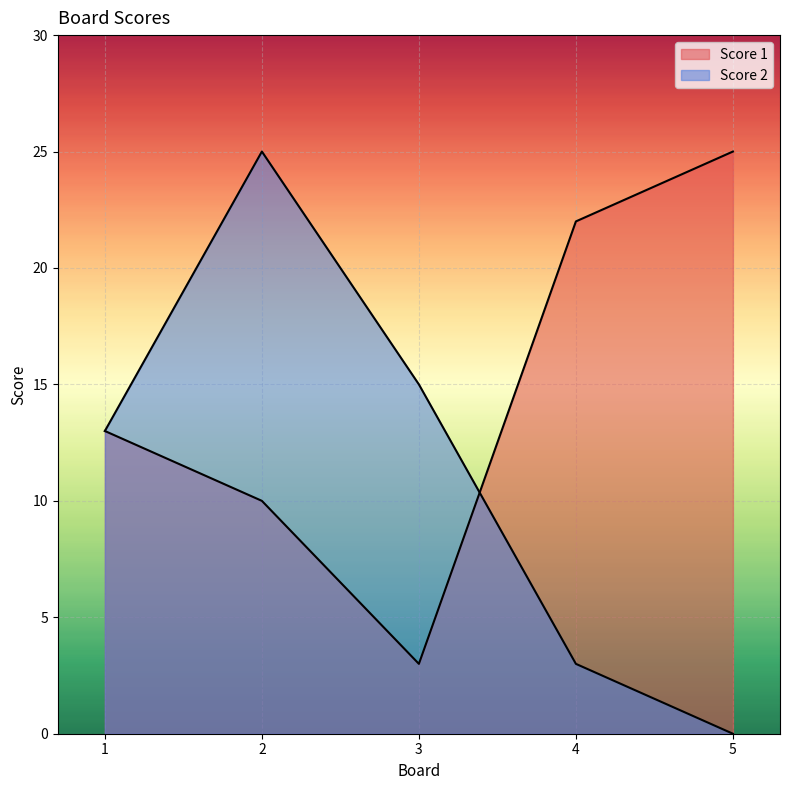

List the series in order of their overall mean, lowest first.

Score 2, Score 1